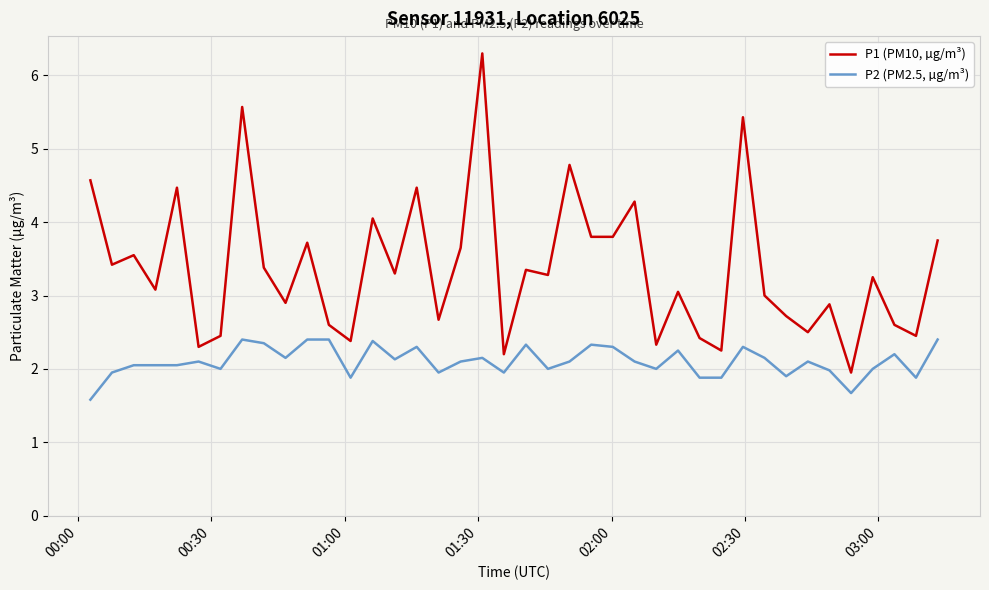

What is the maximum value shown in the chart?

6.3